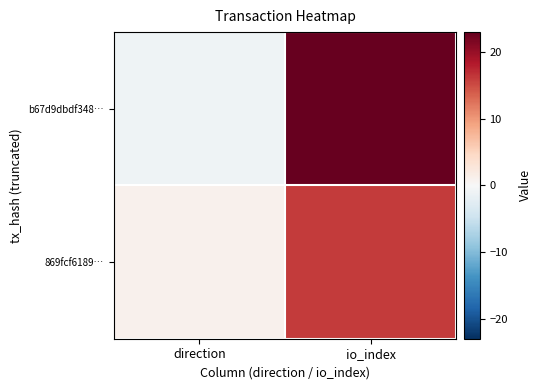

What is the spread (max minus min) of values at io_index?

7